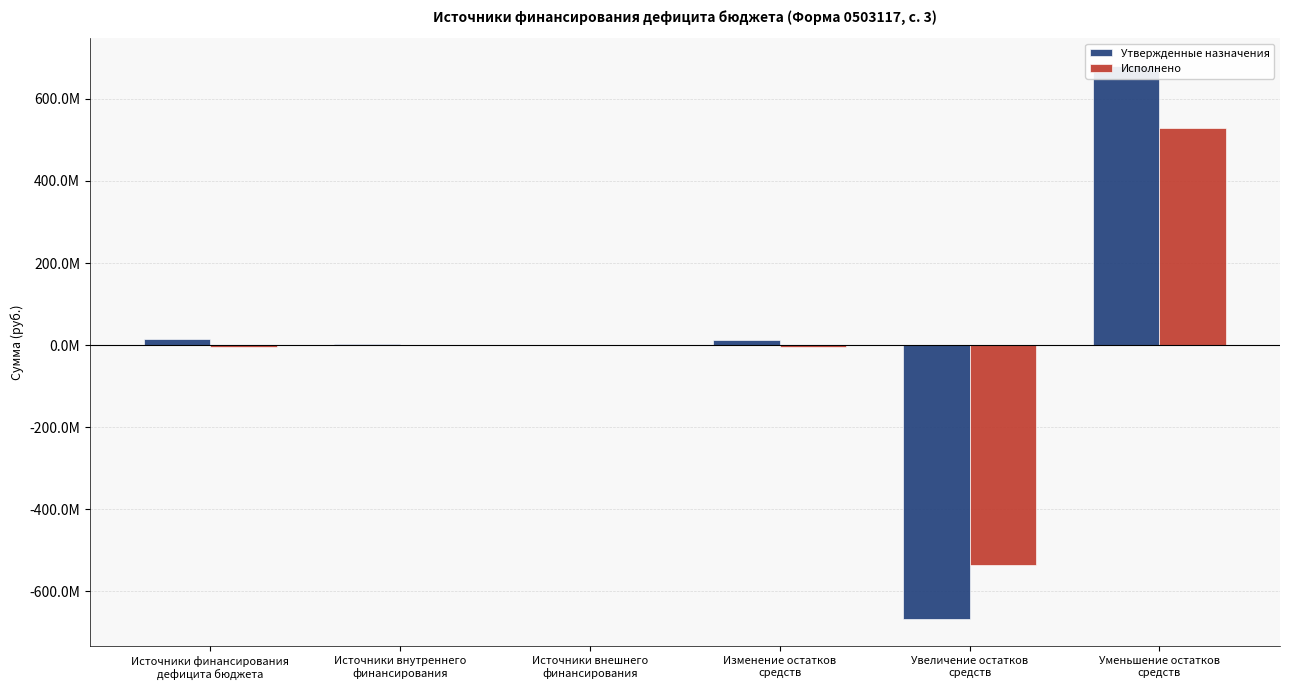

Rank the series at Источники финансирования
дефицита бюджета from highest to lowest value.

Утвержденные назначения, Исполнено